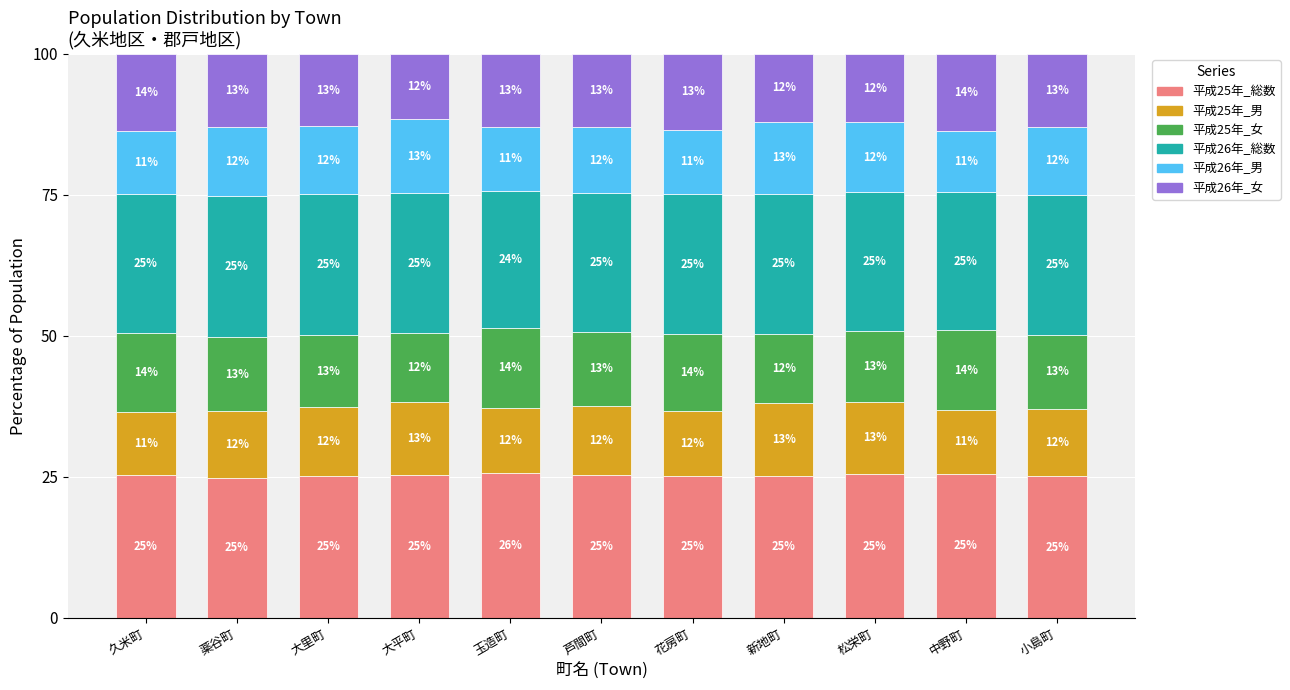

What is the average value of the 平成25年_総数 series?

25.3